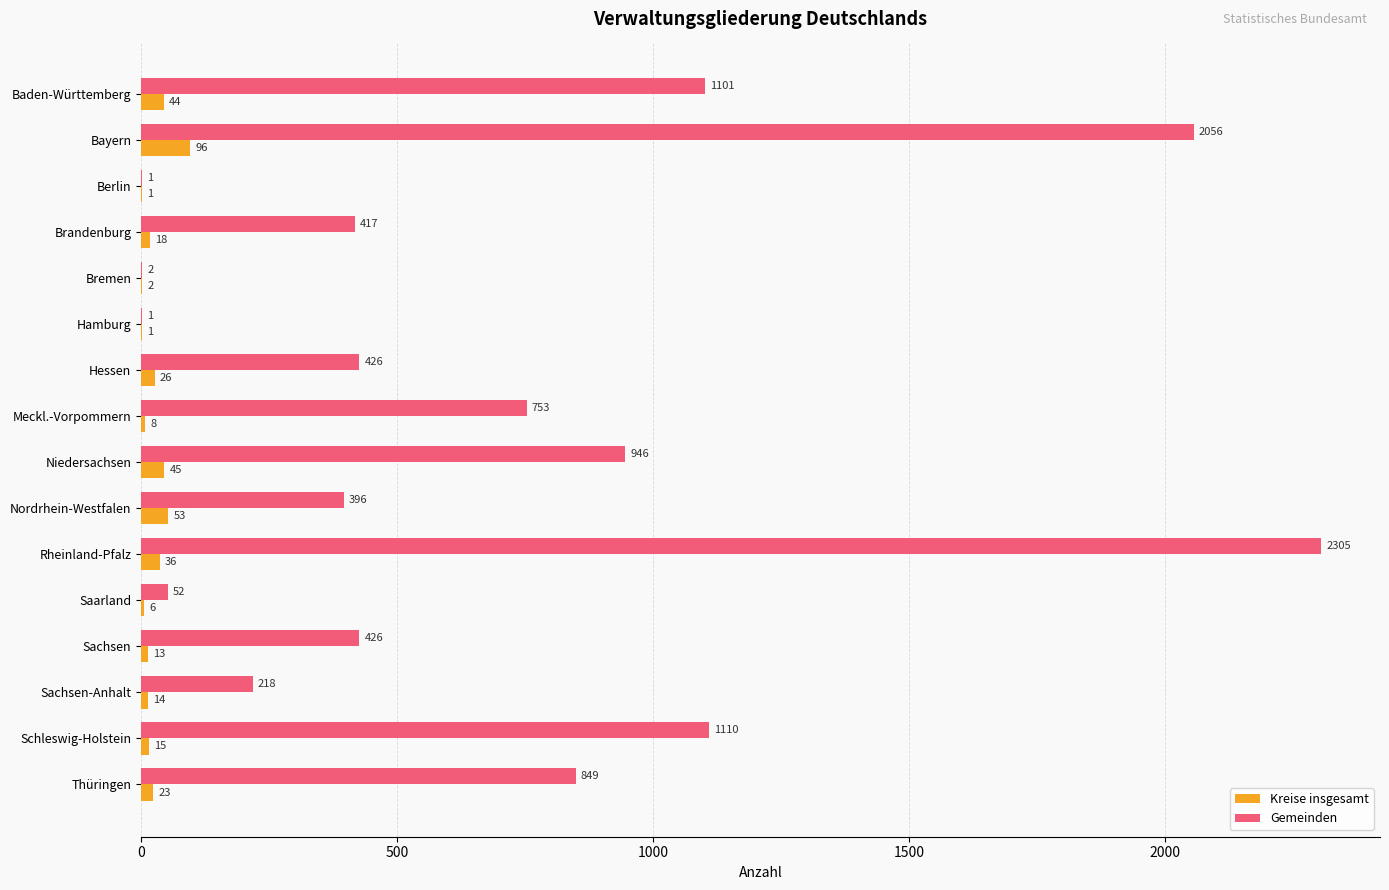

At which category is the sum across all series the highest?

Rheinland-Pfalz